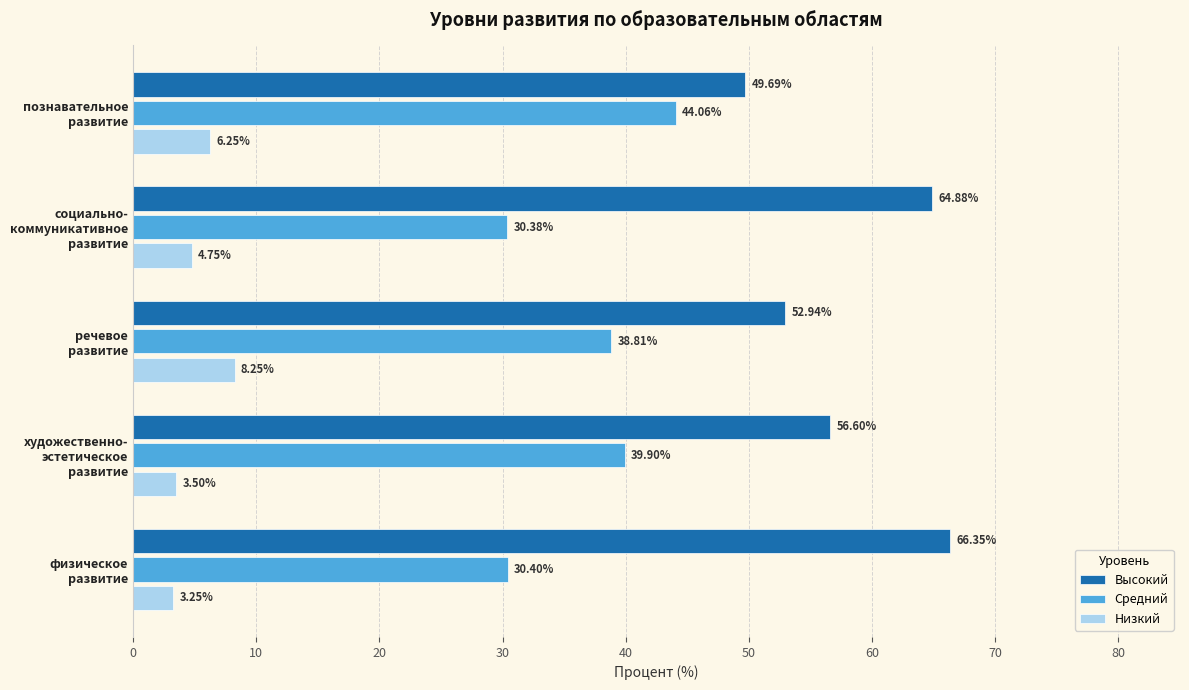

Rank the series by their maximum value, from highest to lowest.

Высокий, Средний, Низкий